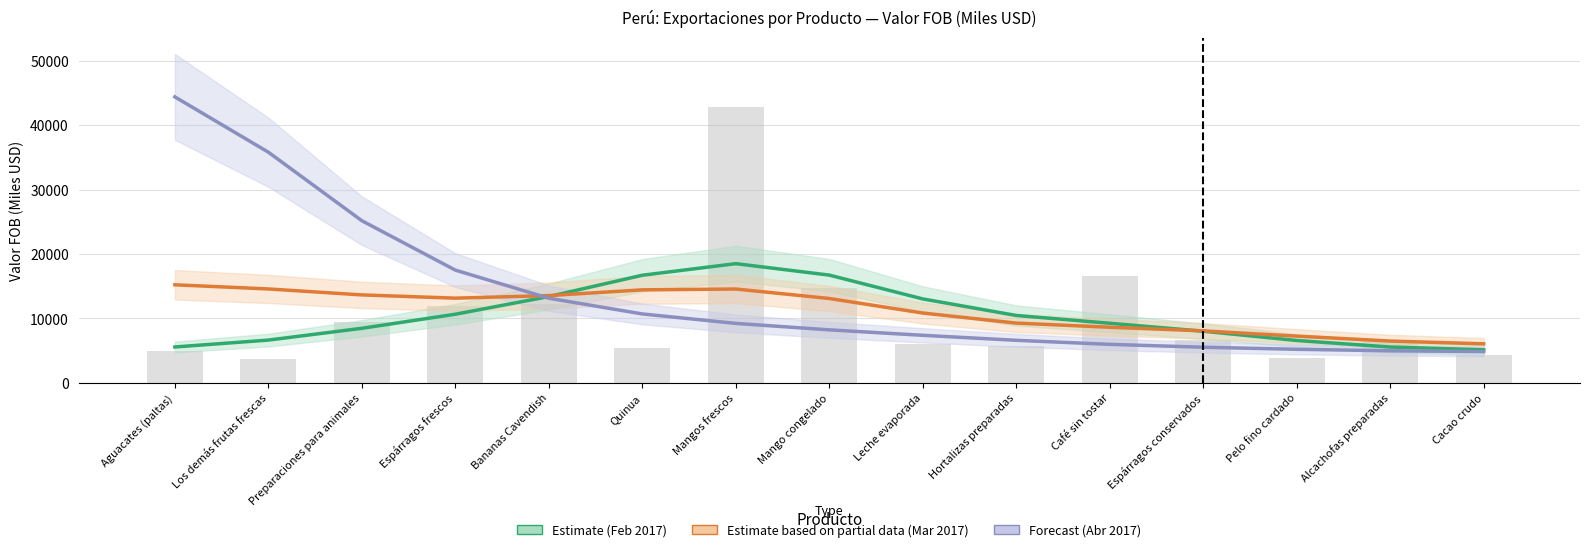

What is the lowest value of the Abr 2017 (Forecast) series?

4844.0